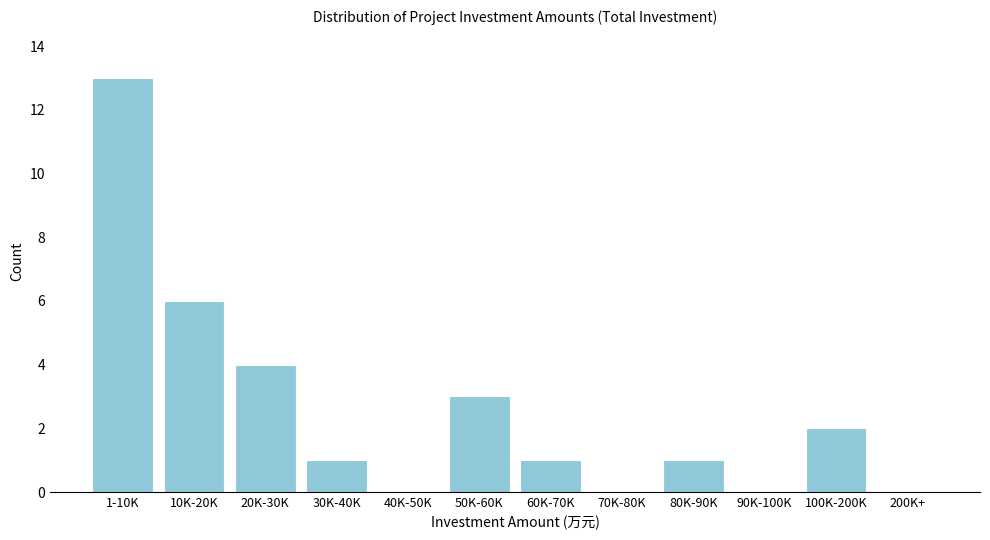

Reading left to right, extract all data points from this chart.

1-10K=13	10K-20K=6	20K-30K=4	30K-40K=1	40K-50K=0	50K-60K=3	60K-70K=1	70K-80K=0	80K-90K=1	90K-100K=0	100K-200K=2	200K+=0